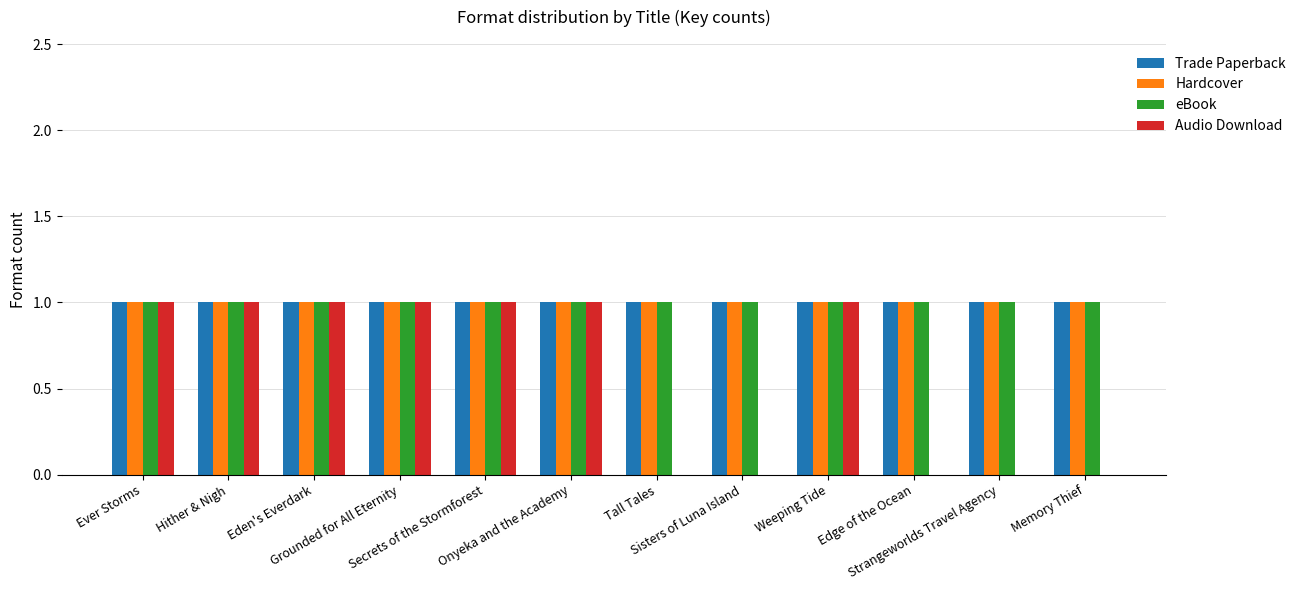

What is the sum of all Trade Paperback values?

12